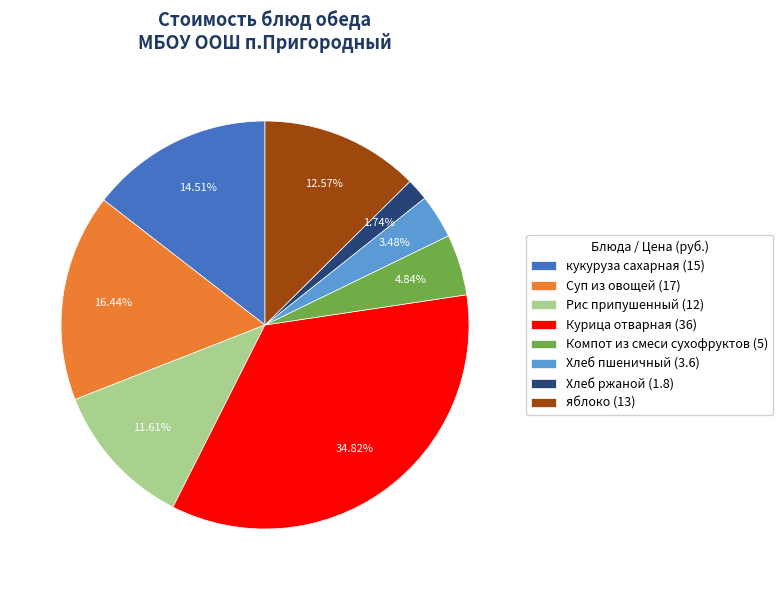

Does Рис припушенный account for over 50% of the chart?

No